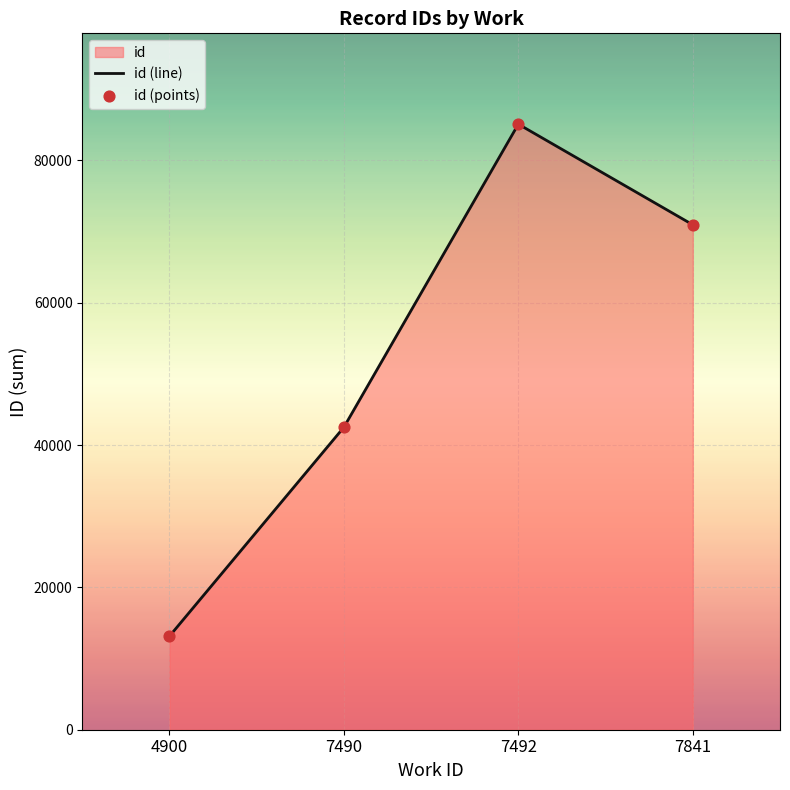

Which series has the largest Y range (max minus min)?

id (line)